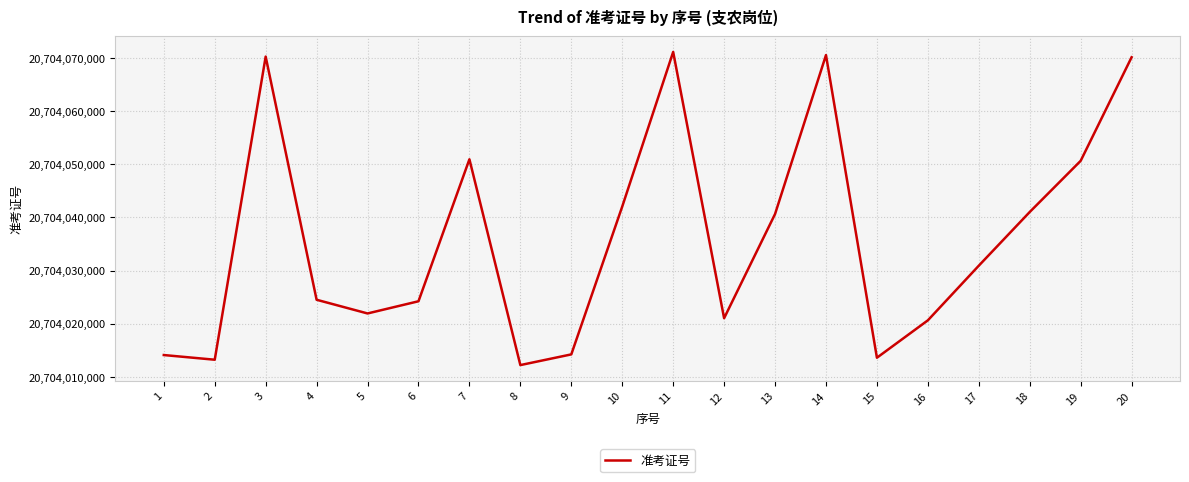

Approximately how many times larger is the value at 11 compared to 7?

1.0